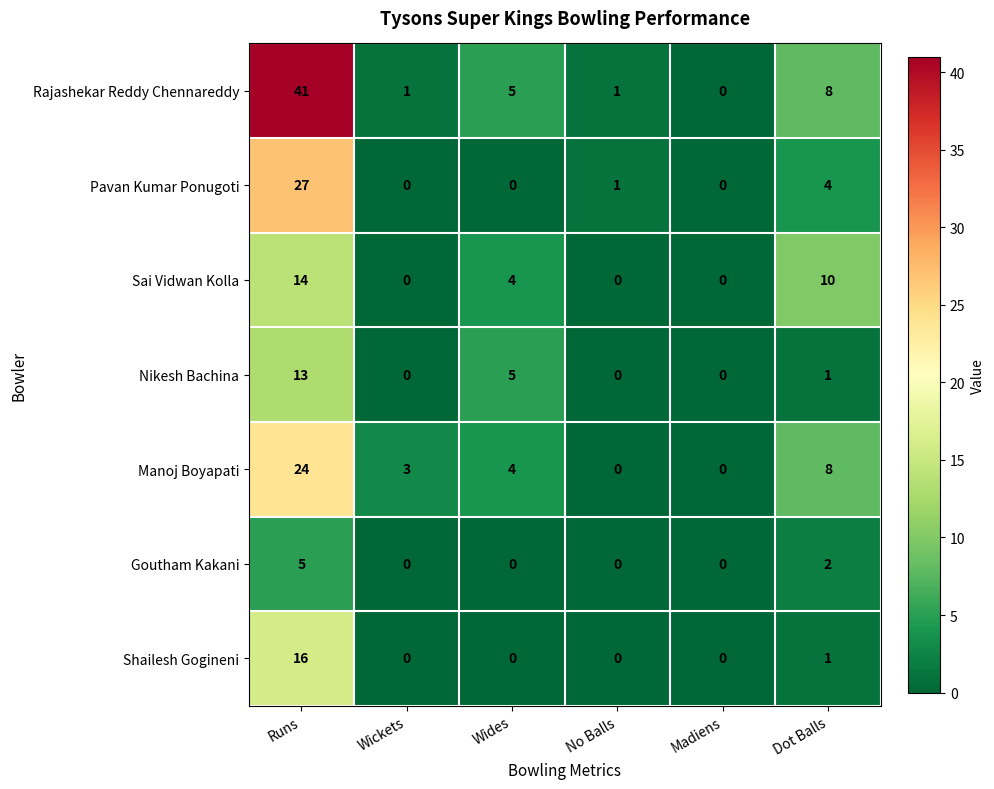

Which series changed the most between Wickets and No Balls?

Manoj Boyapati